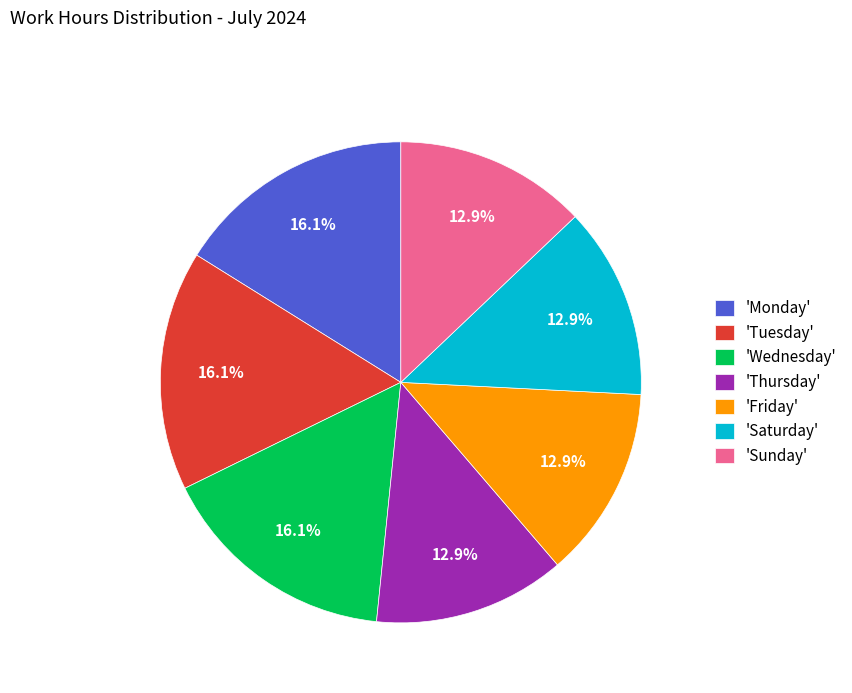

Approximately how many times larger is the value at 'Sunday' compared to 'Friday'?

1.0